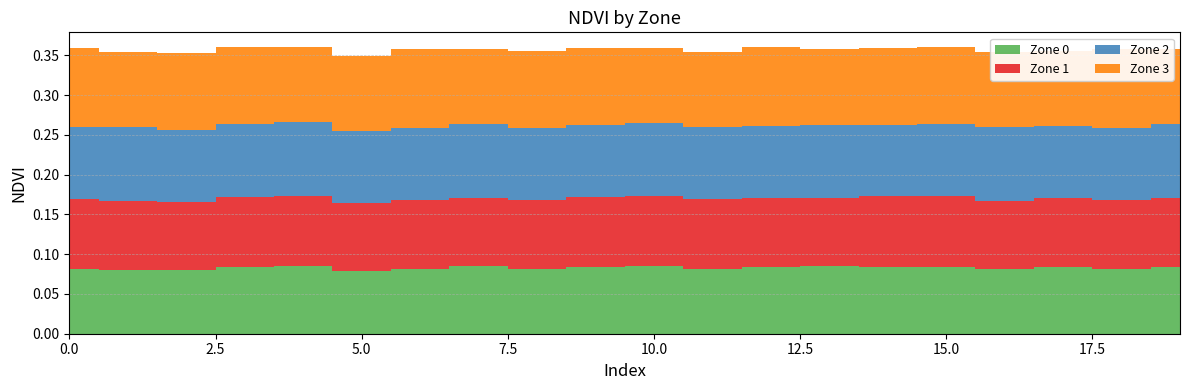

Reading right to left, transcribe all the data shown in this chart.

Zone 0: 0.1	0.1	0.1	0.1	0.1	0.1	0.1	0.1	0.1	0.1	0.1	0.1	0.1	0.1	0.1	0.1	0.1	0.1	0.1	0.1
Zone 1: 0.1	0.1	0.1	0.1	0.1	0.1	0.1	0.1	0.1	0.1	0.1	0.1	0.1	0.1	0.1	0.1	0.1	0.1	0.1	0.1
Zone 2: 0.1	0.1	0.1	0.1	0.1	0.1	0.1	0.1	0.1	0.1	0.1	0.1	0.1	0.1	0.1	0.1	0.1	0.1	0.1	0.1
Zone 3: 0.1	0.1	0.1	0.1	0.1	0.1	0.1	0.1	0.1	0.1	0.1	0.1	0.1	0.1	0.1	0.1	0.1	0.1	0.1	0.1